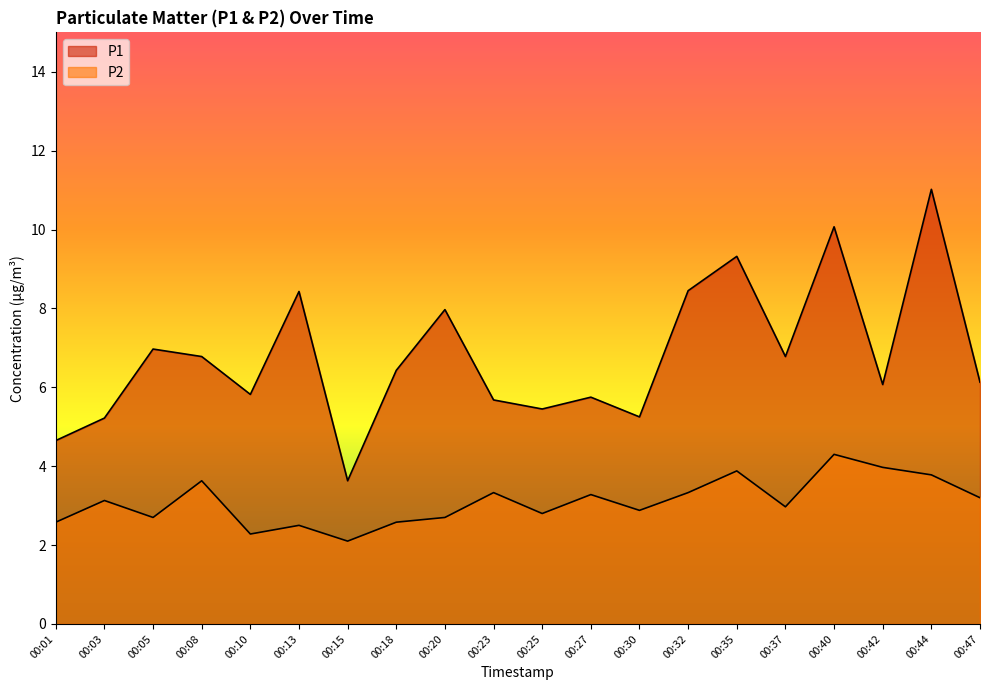

Reading left to right, what are all the values shown in this chart?

P1: 00:01=4.7	00:03=5.2	00:05=7.0	00:08=6.8	00:10=5.8	00:13=8.4	00:15=3.6	00:18=6.4	00:20=8.0	00:23=5.7	00:25=5.5	00:27=5.8	00:30=5.2	00:32=8.4	00:35=9.3	00:37=6.8	00:40=10.1	00:42=6.1	00:44=11.0	00:47=6.1
P2: 00:01=2.6	00:03=3.1	00:05=2.7	00:08=3.6	00:10=2.3	00:13=2.5	00:15=2.1	00:18=2.6	00:20=2.7	00:23=3.3	00:25=2.8	00:27=3.3	00:30=2.9	00:32=3.3	00:35=3.9	00:37=3.0	00:40=4.3	00:42=4.0	00:44=3.8	00:47=3.2